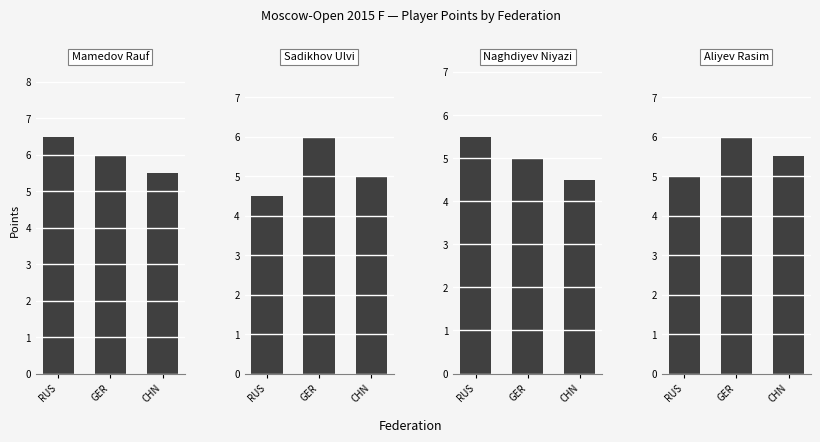

At how many categories does at least one series exceed 6?

1